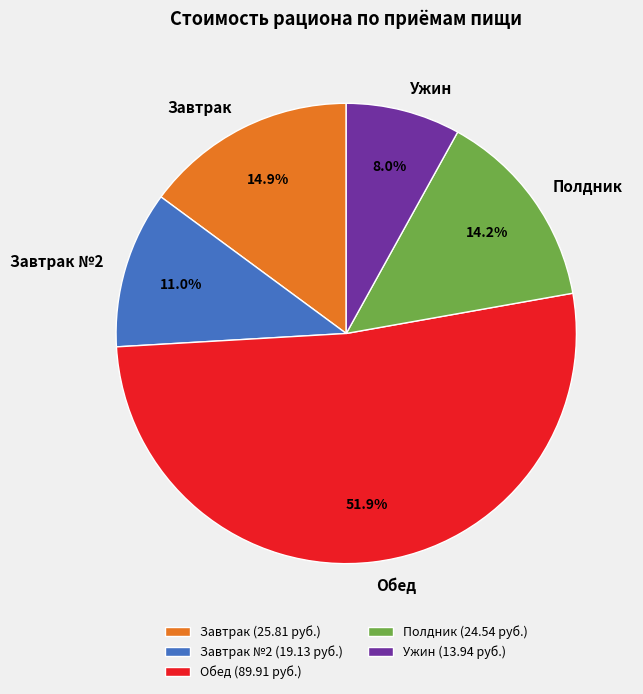

Is it true that Полдник is 24% of the pie?

False